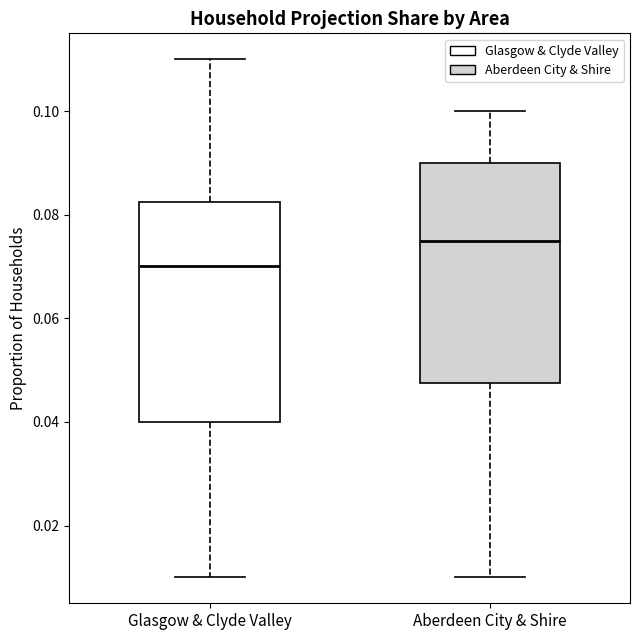

Which box has the highest median line?

Aberdeen City & Shire